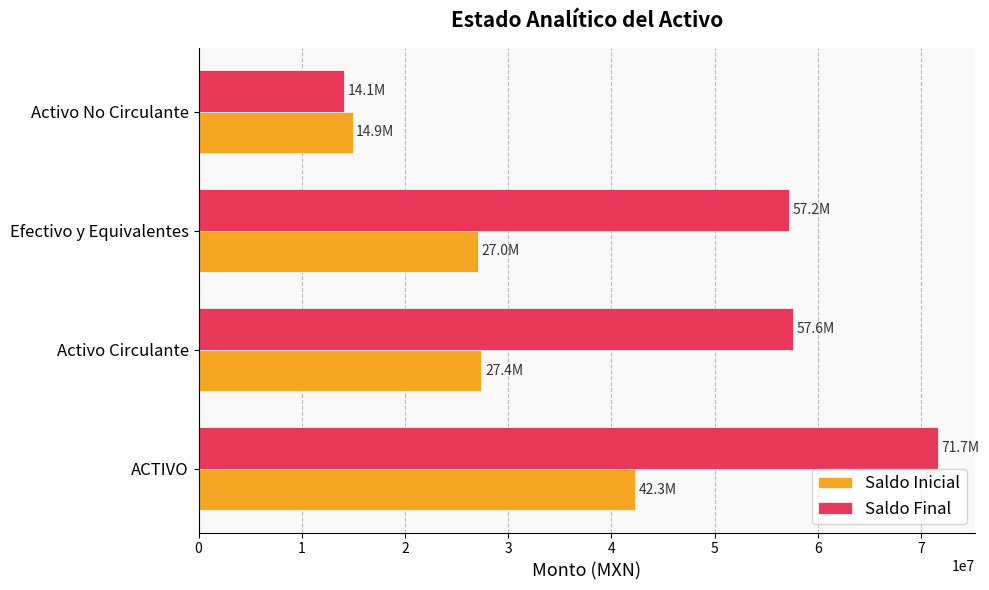

At which label does Saldo Inicial reach its minimum?

Activo No Circulante